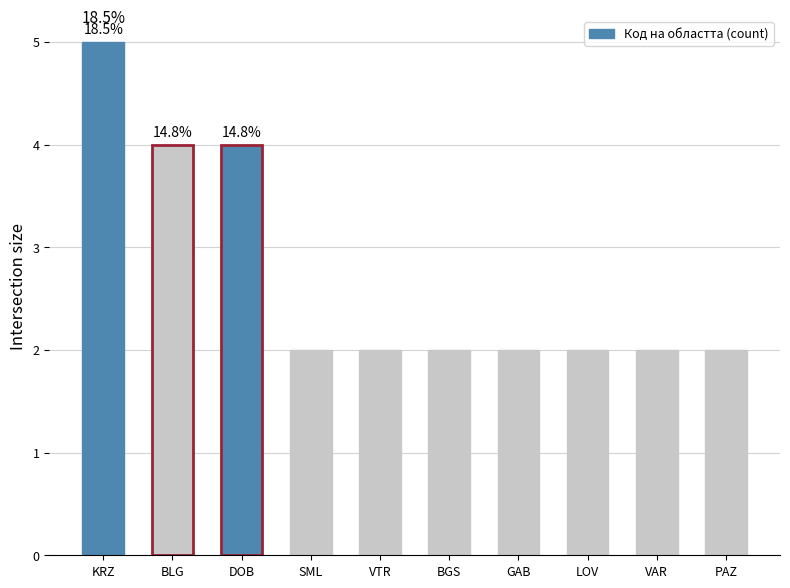

Reading left to right, transcribe all the data shown in this chart.

5	4	4	2	2	2	2	2	2	2